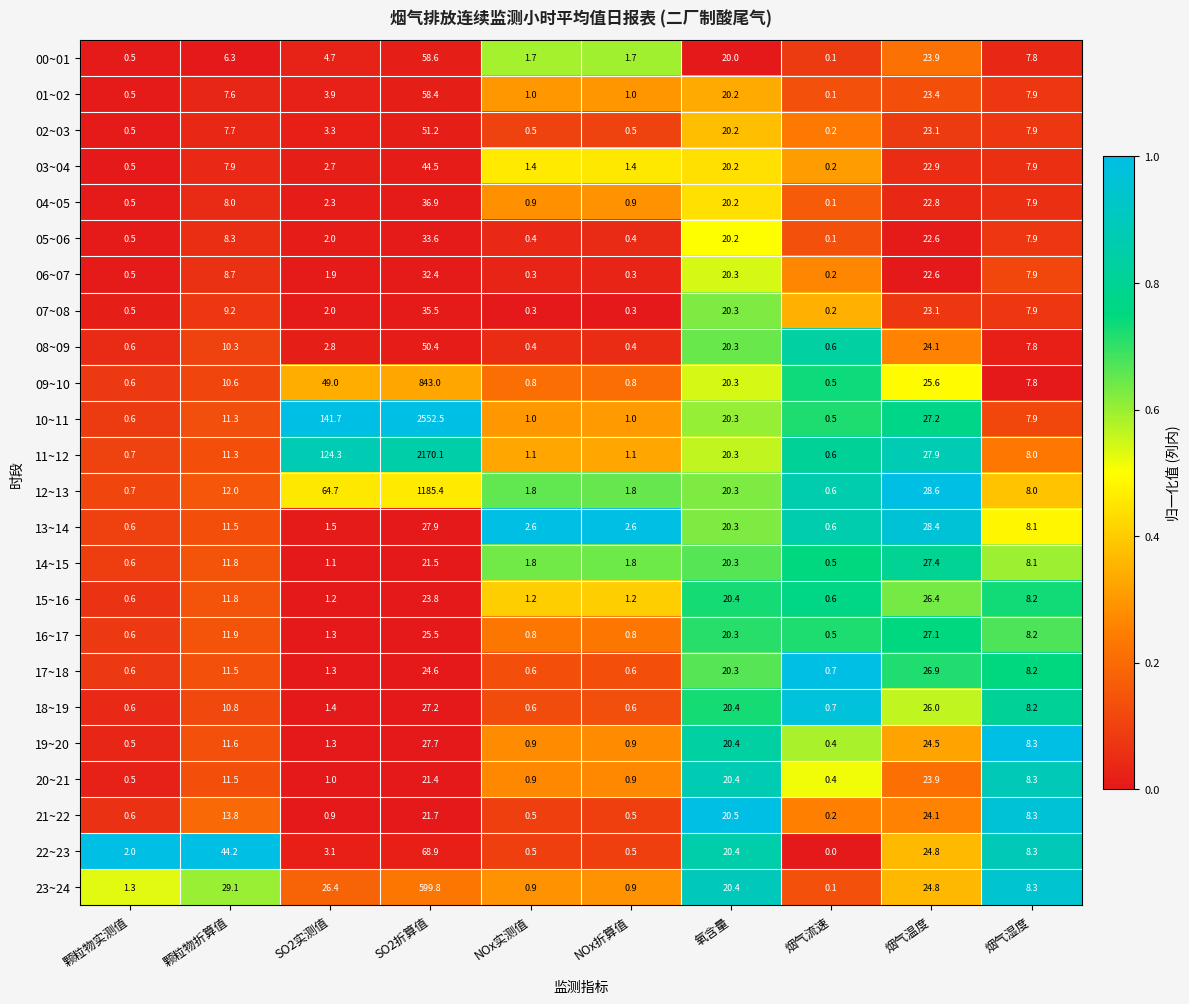

What is the difference between the maximum and minimum values in the 20~21 series?

23.5